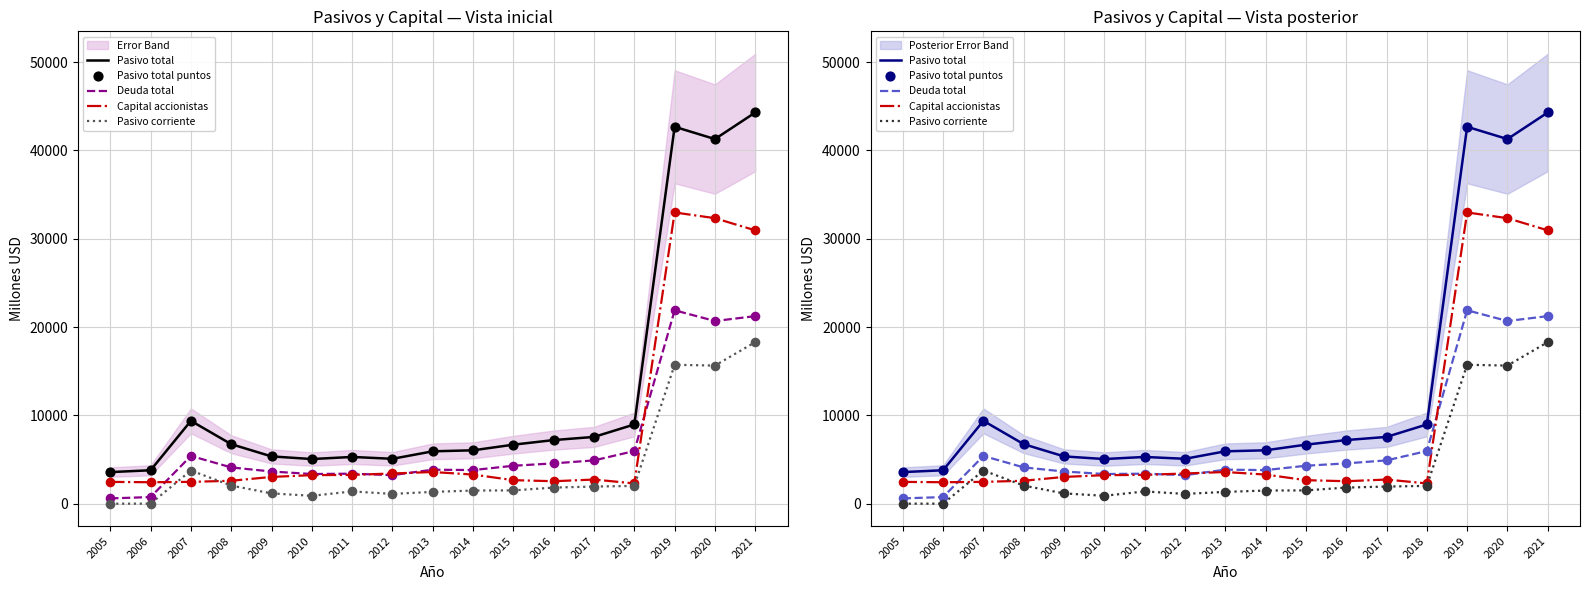

Which series has the largest total across all categories?

Pasivo total